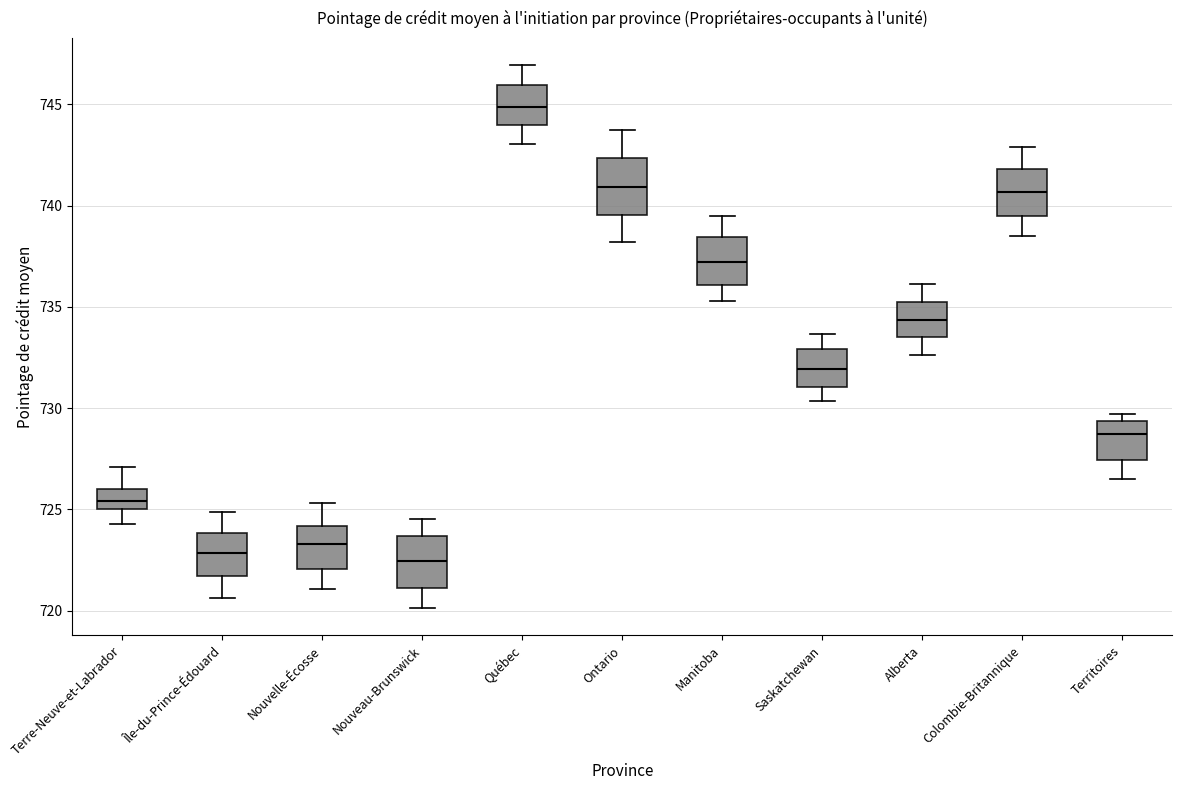

Which box has the highest median line?

Québec